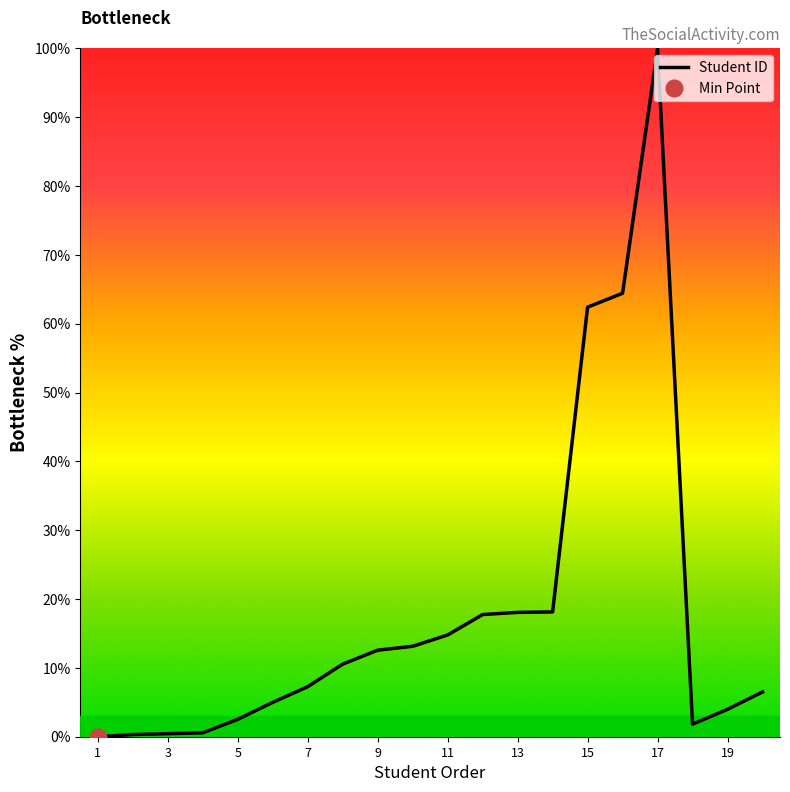

Is it true that the value at 10 is 4.7?

False